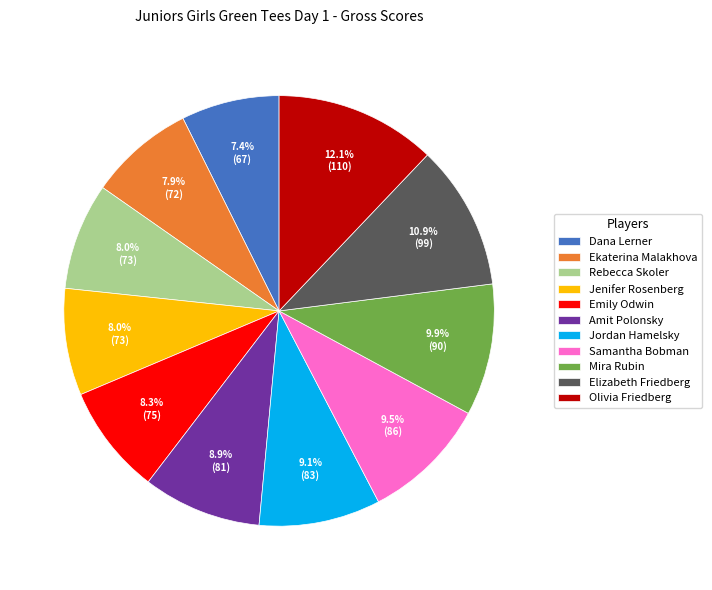

Does any single category account for the majority?

No